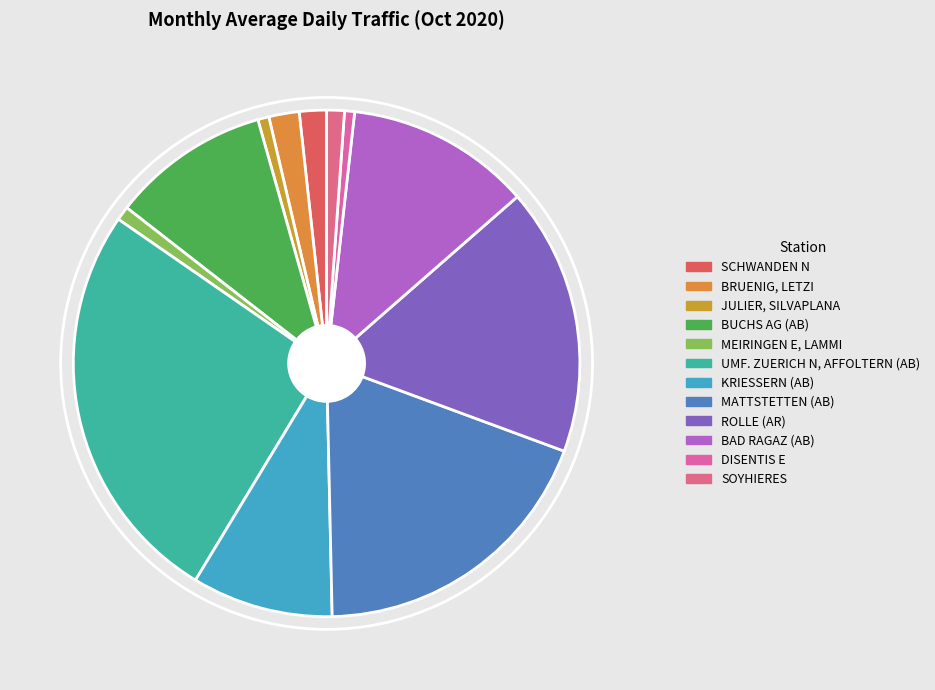

What is the largest slice in the pie chart?

UMF. ZUERICH N, AFFOLTERN (AB)